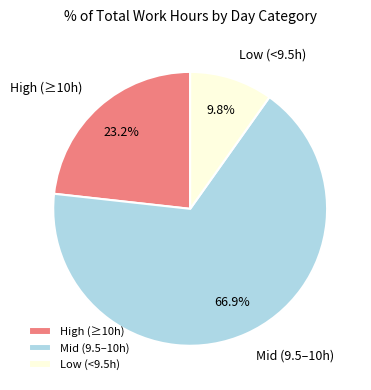

How many segments does this pie chart have?

3